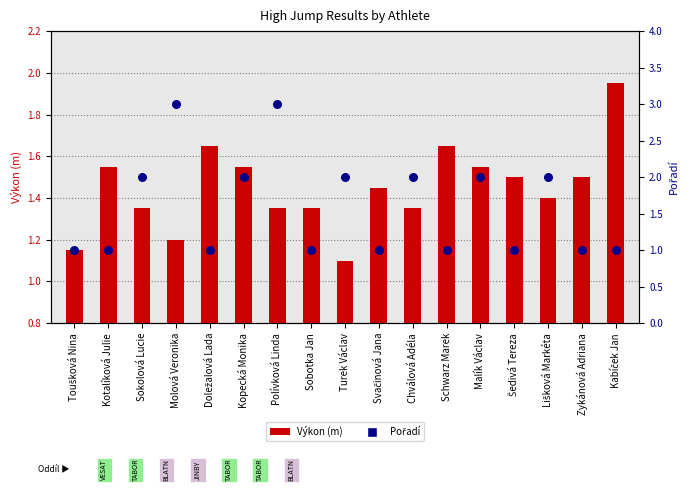

At which category is the sum across all series the highest?

Polívková Linda